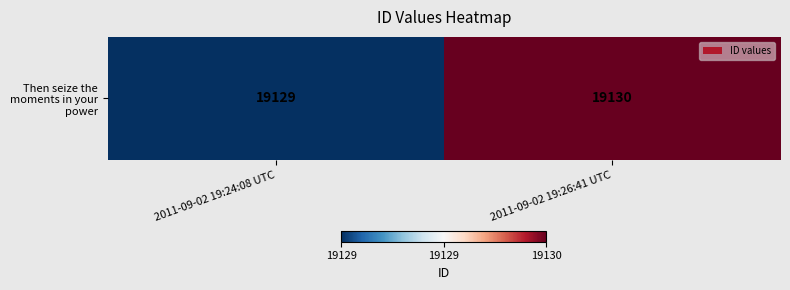

Reading left to right, transcribe all the data shown in this chart.

2011-09-02 19:24:08 UTC=19129	2011-09-02 19:26:41 UTC=19130